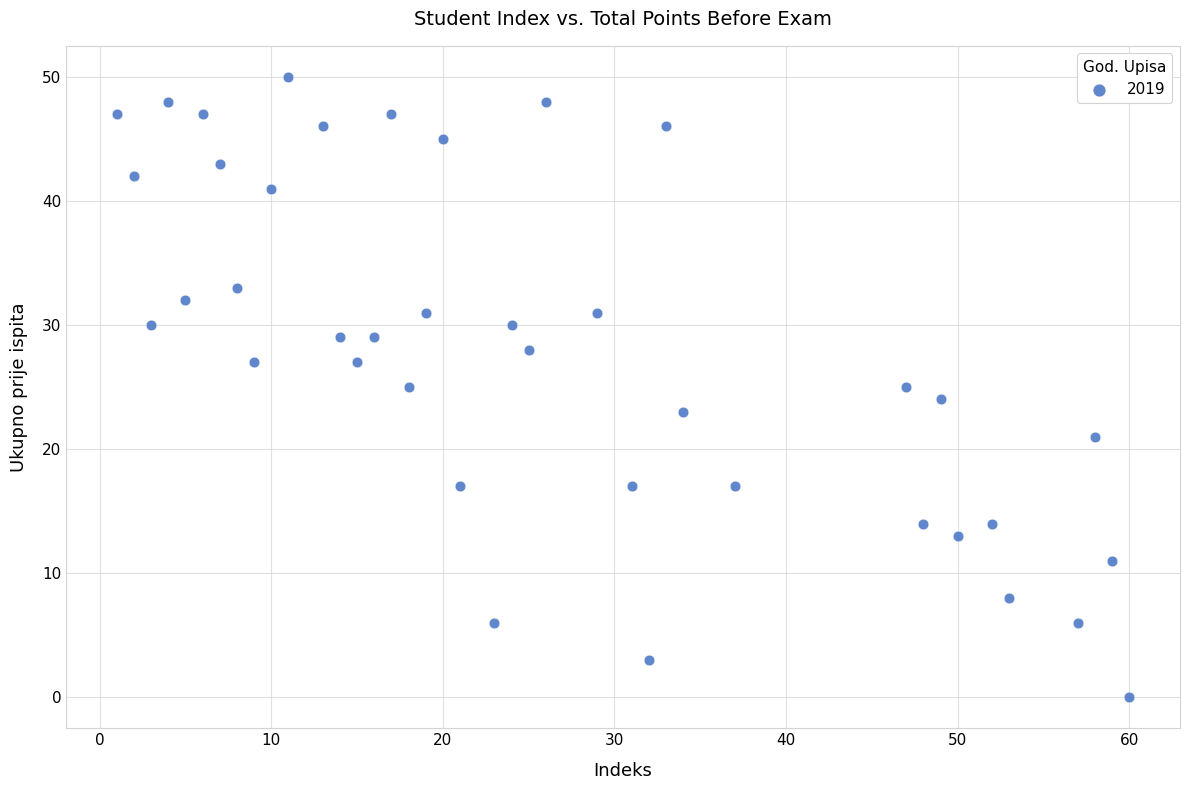

What is the range of Y values (max minus min)?

50